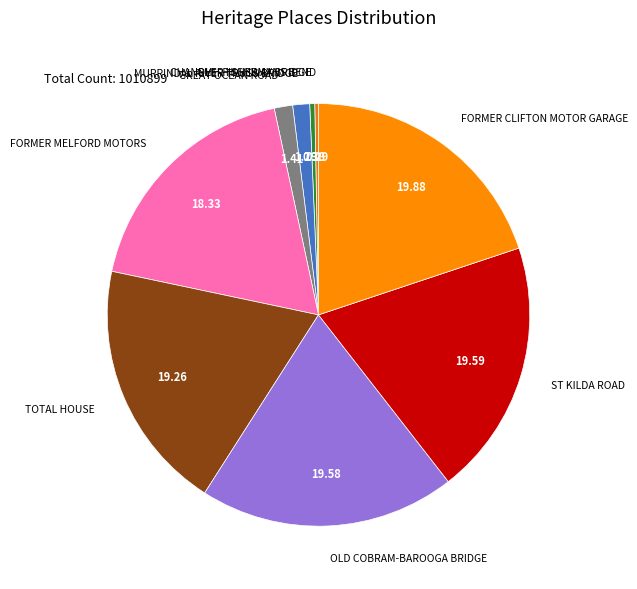

Is there any slice that represents more than half of the pie?

No